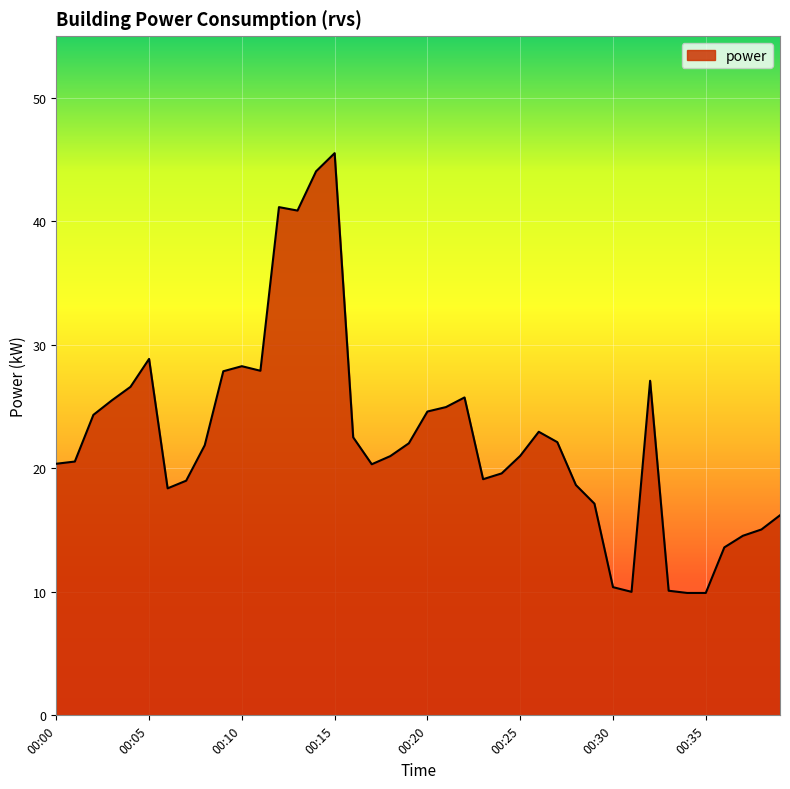

What is the smallest value displayed?

9.9